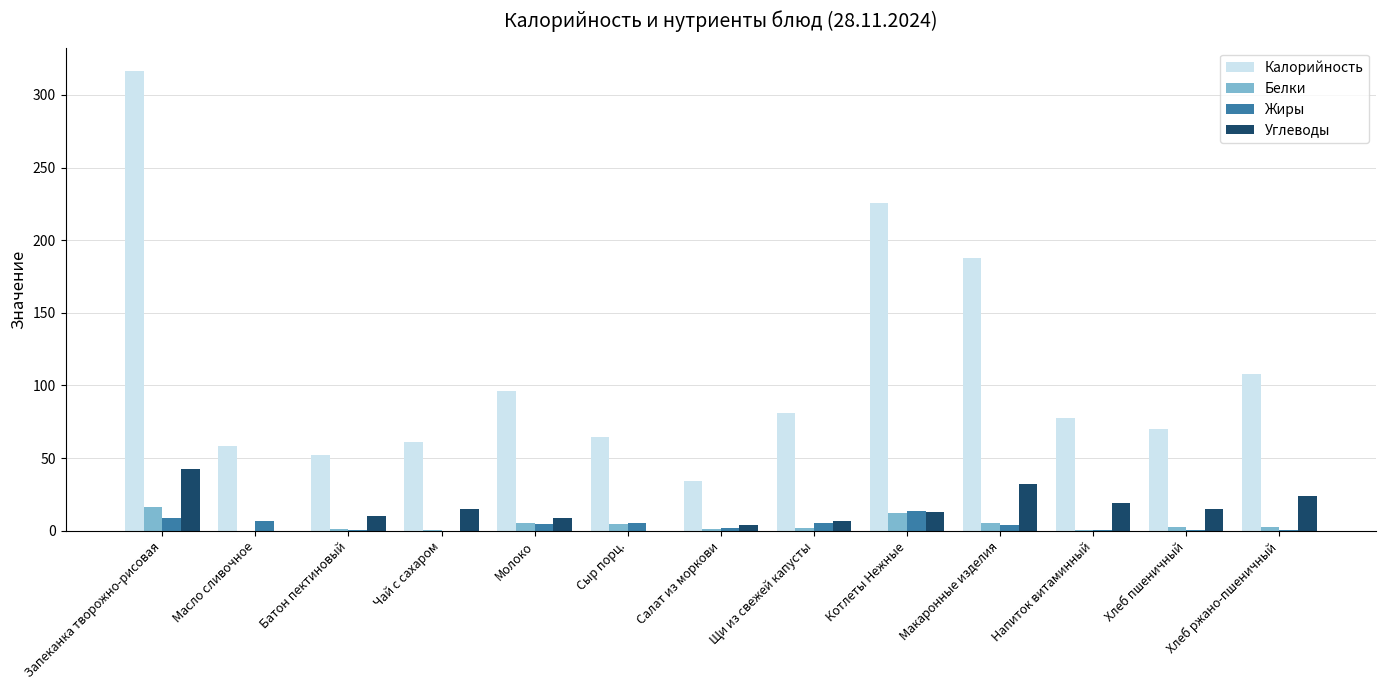

Which series has the largest total across all categories?

Калорийность